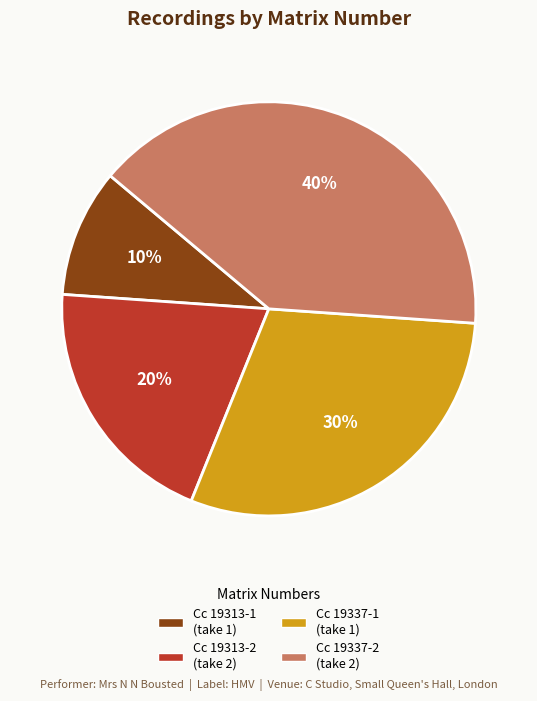

Count the number of slices in the pie.

4